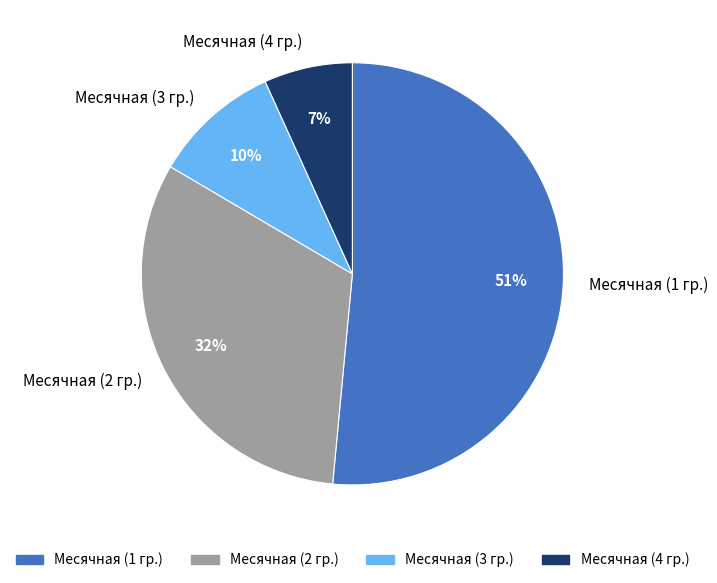

True or false: Месячная (3 гр.) accounts for 10% of the total.

True